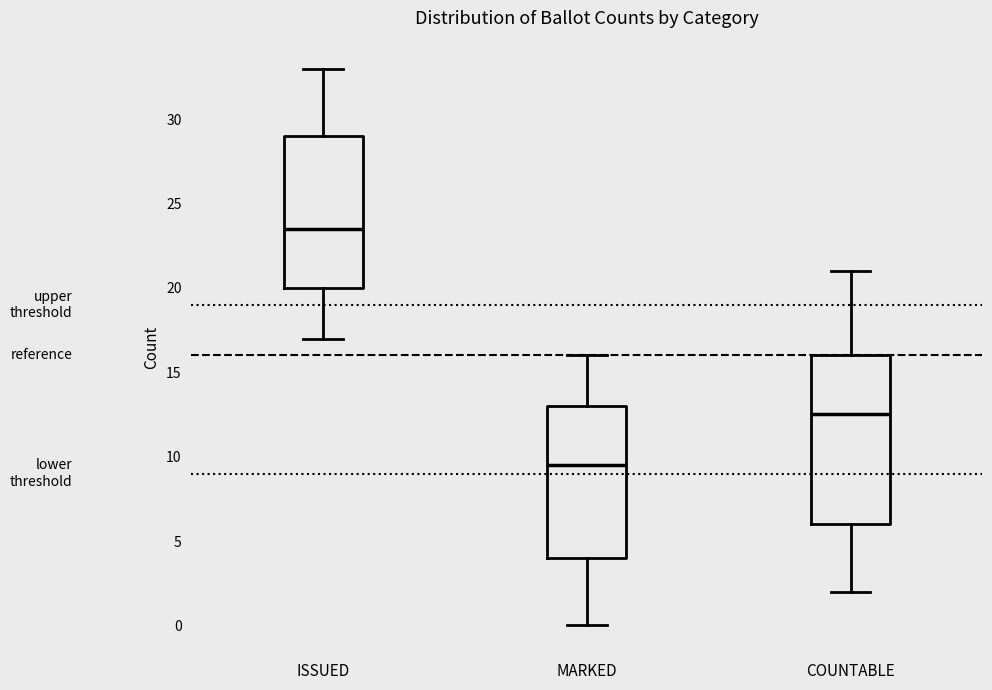

Which box is the tallest, from its lower edge to its upper edge?

COUNTABLE